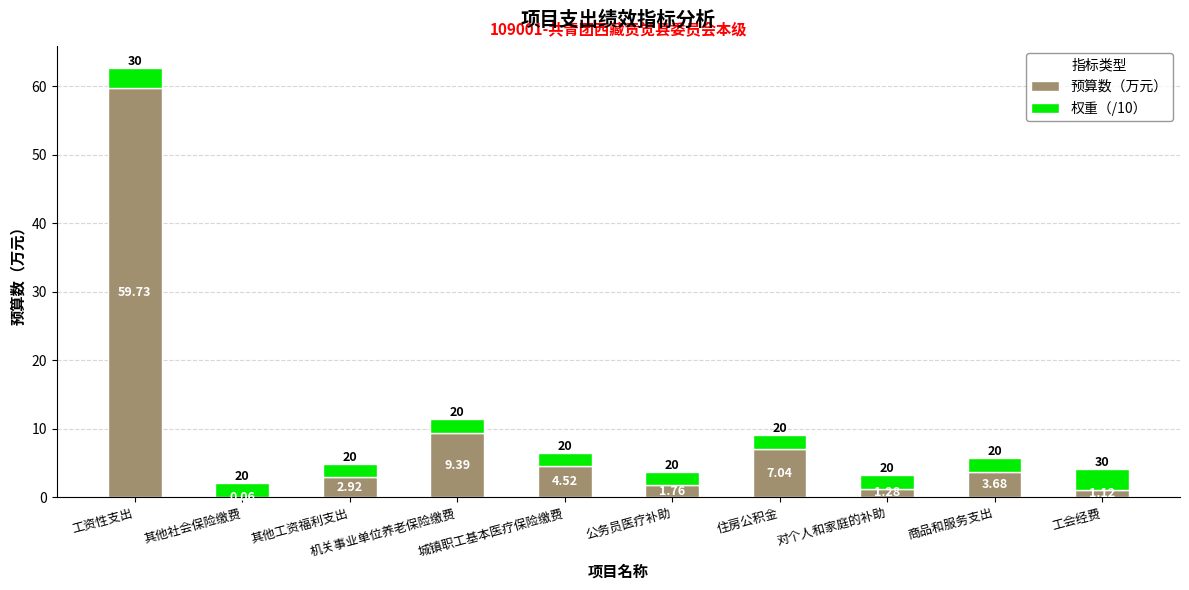

At which label is 预算数（万元） closest to 29?

机关事业单位养老保险缴费